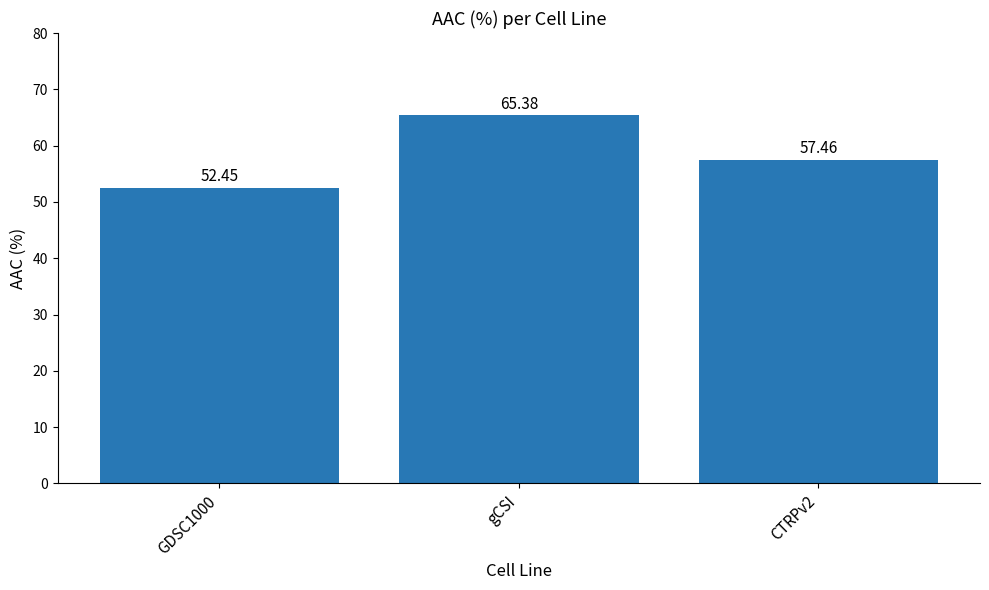

List the labels in order of value, largest first.

gCSI, CTRPv2, GDSC1000